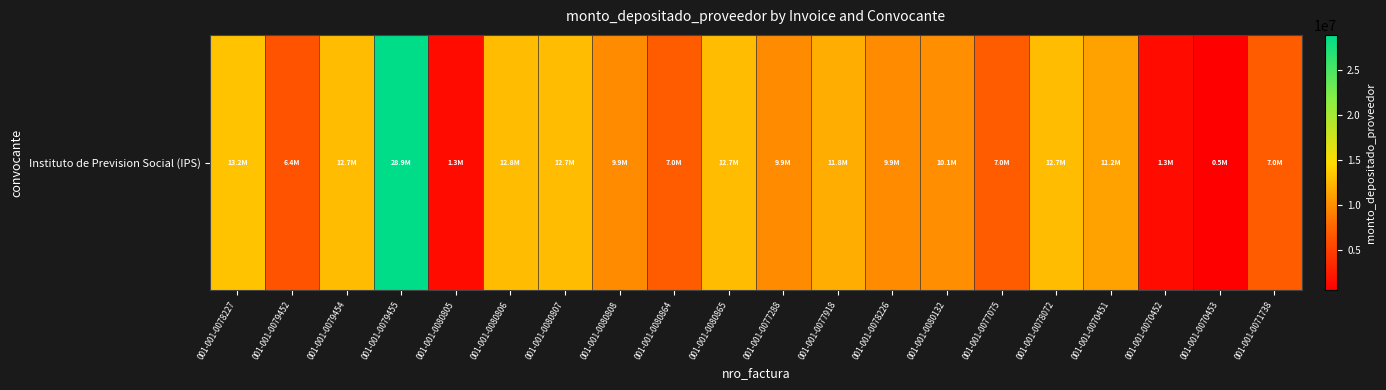

What is the change in value from 001-001-0080806 to 001-001-0078072?

-75308